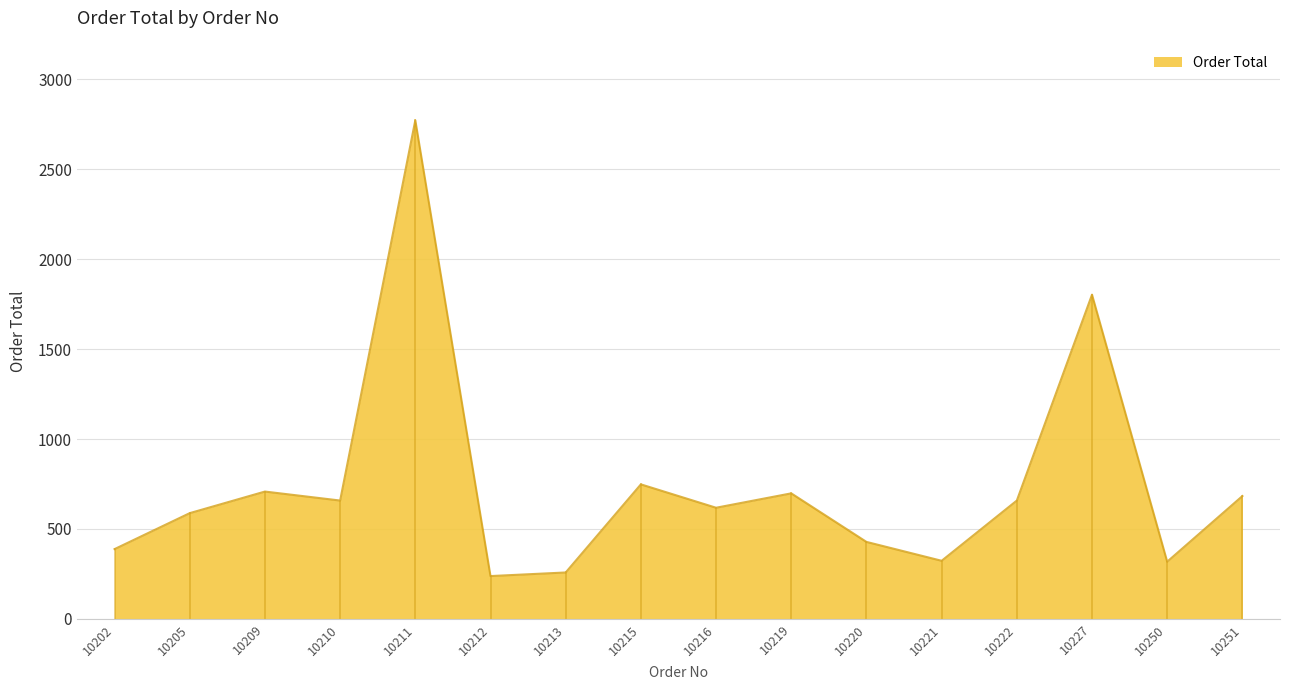

Between 10215 and 10216, which is larger?

10215